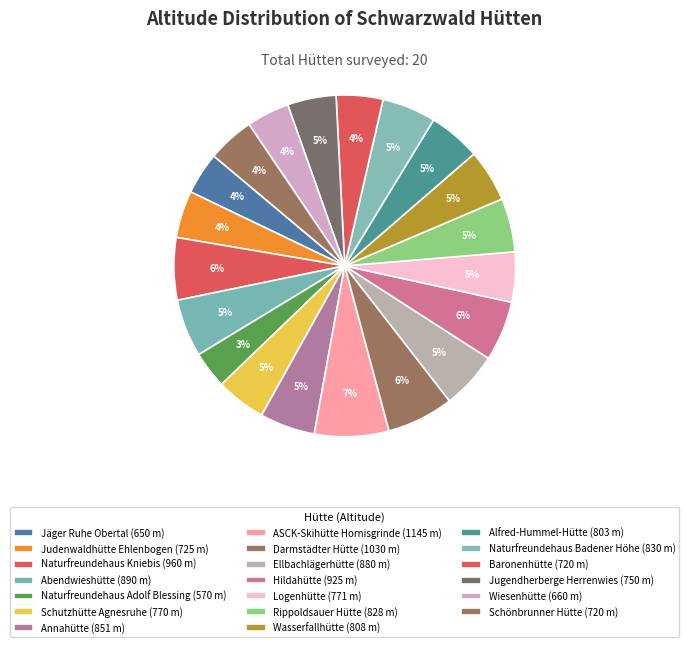

Count the number of slices in the pie.

20